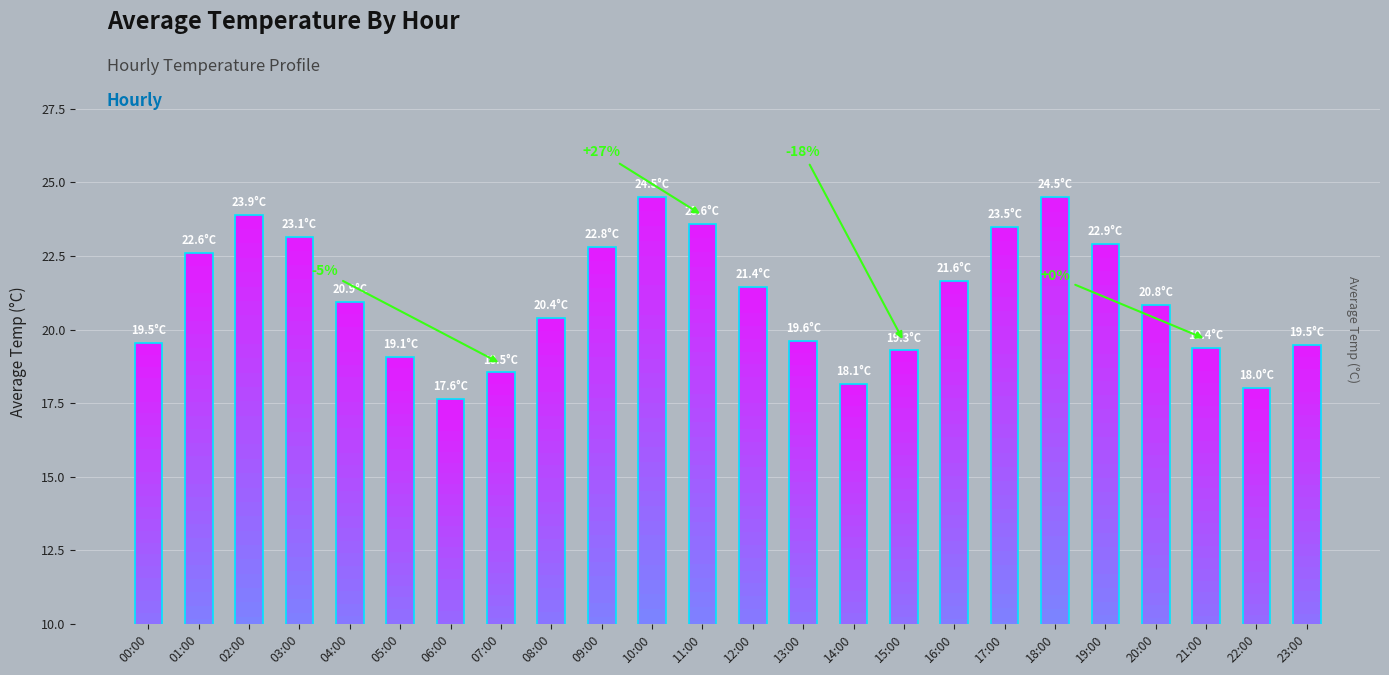

What is the value of the 5th bar from the left?

20.9